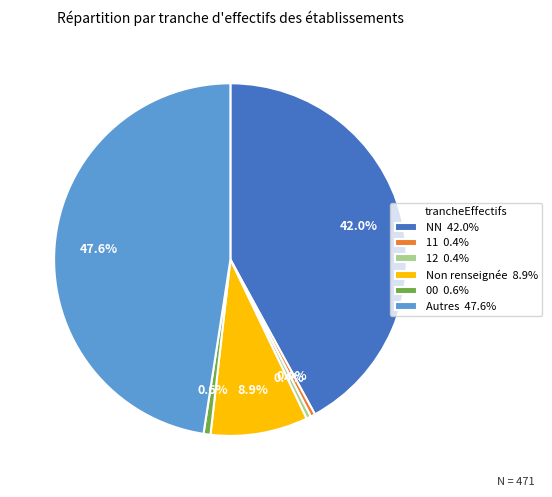

Is the sum of Non renseignée 8.9% and 00 0.6% greater than half?

No